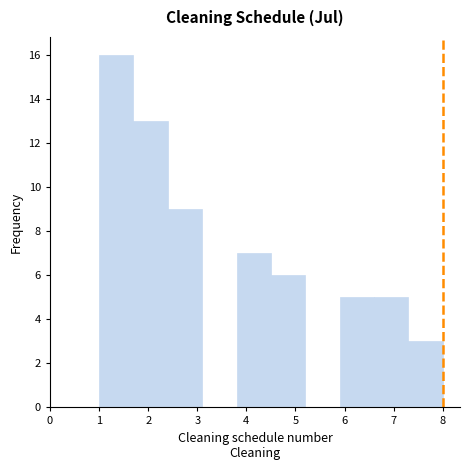

Reading left to right, transcribe this chart: for each bar, give the range it covers on the x-axis and its height. The values are not printed on the chart, so give them approximately, as read against the axis.

1.0 to 1.7: 16
1.7 to 2.4: 13
2.4 to 3.1: 9
3.1 to 3.8: 0
3.8 to 4.5: 7
4.5 to 5.2: 6
5.2 to 5.9: 0
5.9 to 6.6: 5
6.6 to 7.3: 5
7.3 to 8.0: 3